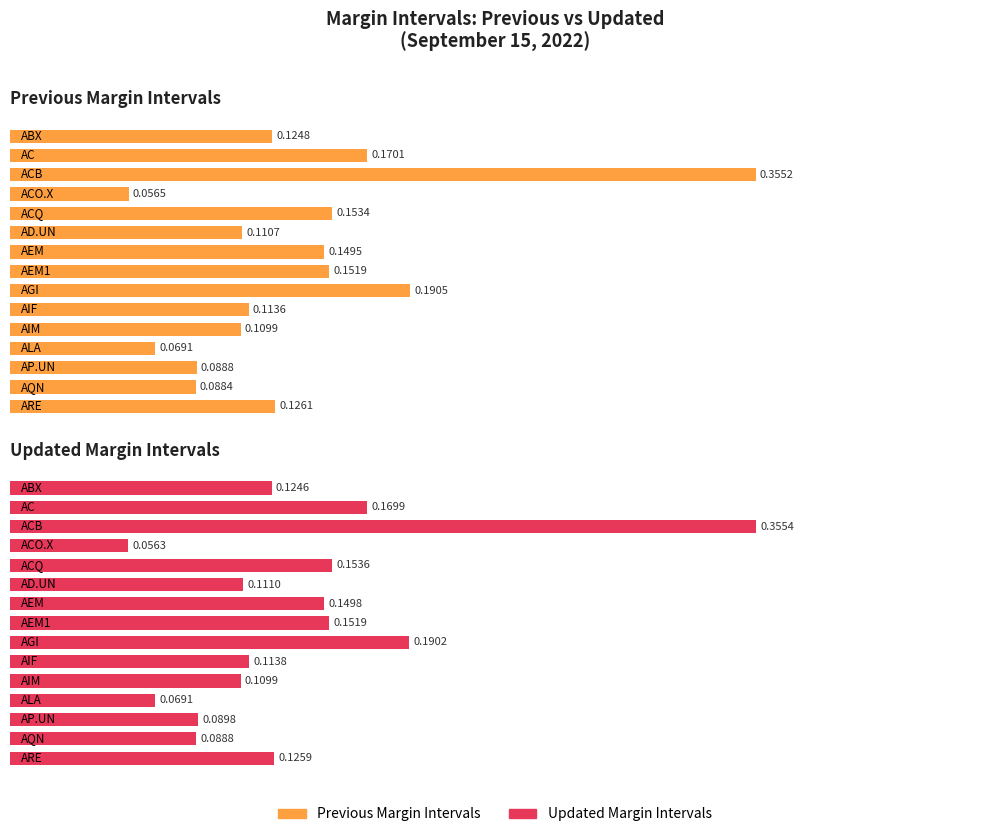

Which series has the widest spread of values?

Updated Margin Intervals